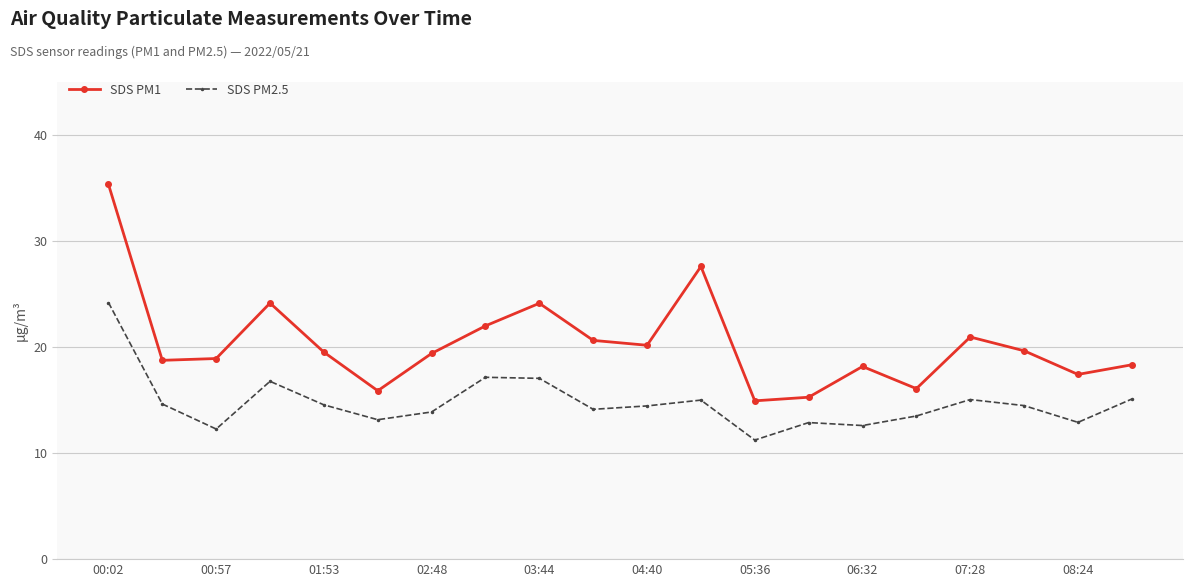

What is the value of the SDS PM2.5 point at the 1st from the left?

24.2